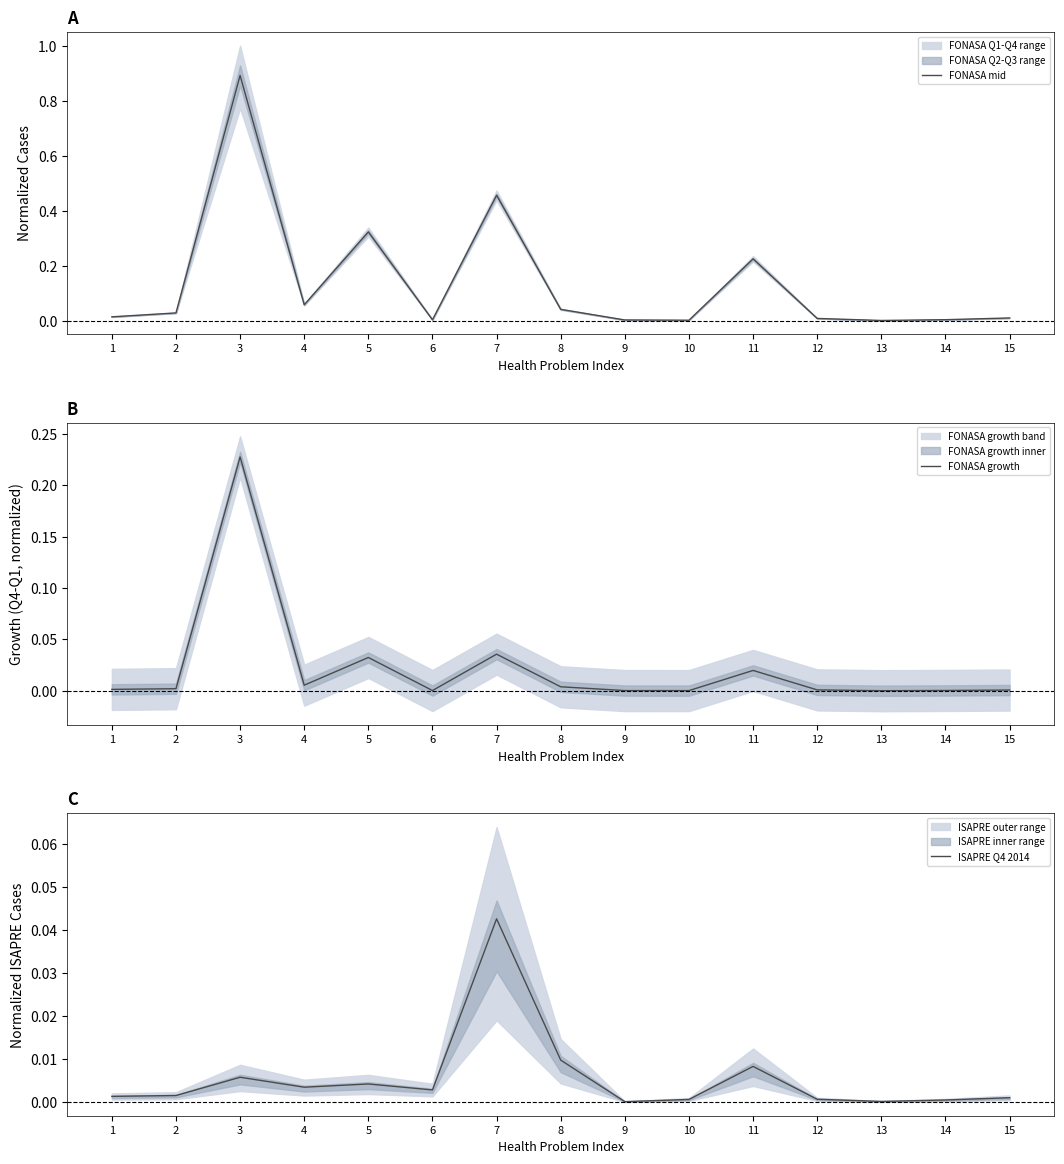

How many interior local peaks does the ISAPRE Q4 2014 series have?

4